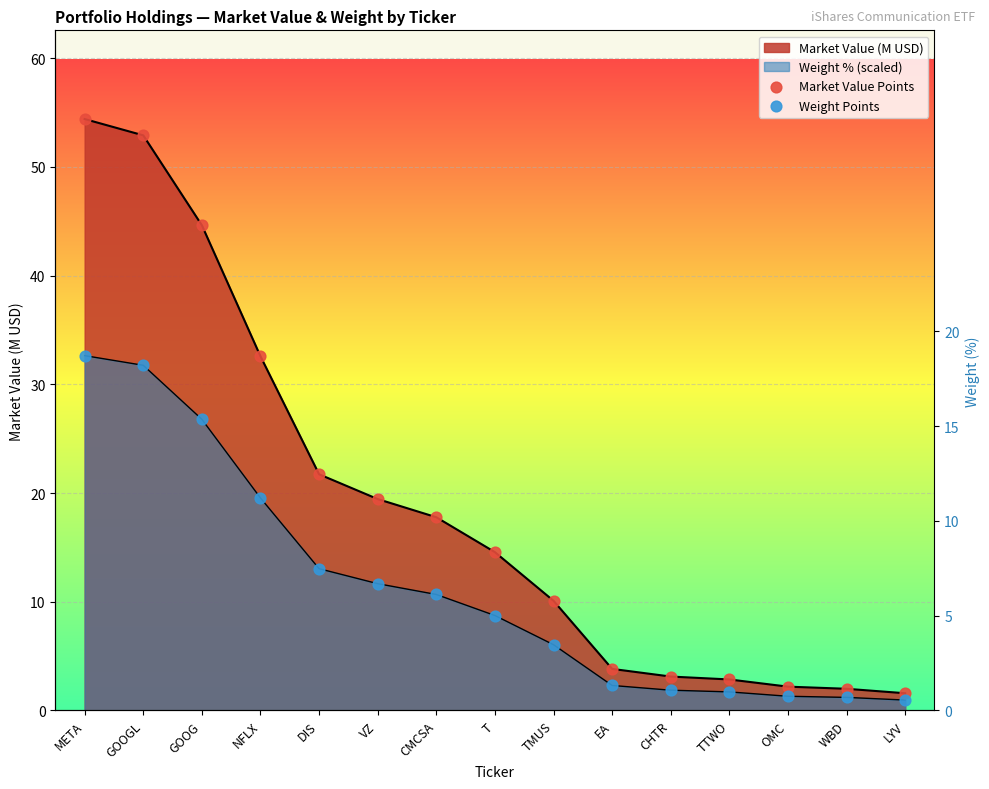

Which series reaches the minimum Y coordinate?

Weight Points